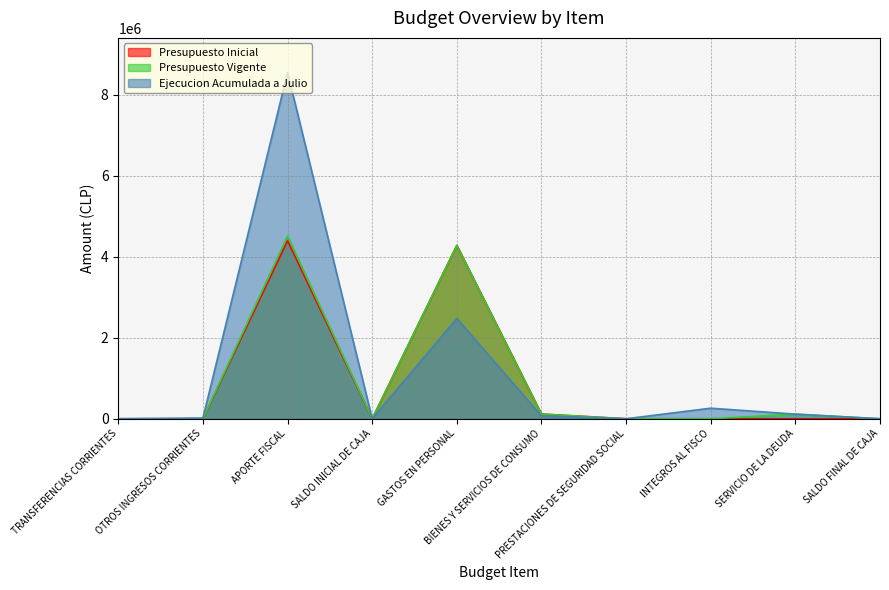

Reading left to right, list all the values displayed in this chart.

Presupuesto Inicial: TRANSFERENCIAS CORRIENTES=10	OTROS INGRESOS CORRIENTES=1372	APORTE FISCAL=4398599	SALDO INICIAL DE CAJA=20	GASTOS EN PERSONAL=4283681	BIENES Y SERVICIOS DE CONSUMO=116270	PRESTACIONES DE SEGURIDAD SOCIAL=10	INTEGROS AL FISCO=20	SERVICIO DE LA DEUDA=10	SALDO FINAL DE CAJA=10
Presupuesto Vigente: TRANSFERENCIAS CORRIENTES=10	OTROS INGRESOS CORRIENTES=1372	APORTE FISCAL=4512566	SALDO INICIAL DE CAJA=20	GASTOS EN PERSONAL=4283681	BIENES Y SERVICIOS DE CONSUMO=116270	PRESTACIONES DE SEGURIDAD SOCIAL=10	INTEGROS AL FISCO=20	SERVICIO DE LA DEUDA=113977	SALDO FINAL DE CAJA=10
Ejecucion Acumulada a Julio: TRANSFERENCIAS CORRIENTES=0	OTROS INGRESOS CORRIENTES=16745	APORTE FISCAL=8553865	SALDO INICIAL DE CAJA=0	GASTOS EN PERSONAL=2478313	BIENES Y SERVICIOS DE CONSUMO=68004	PRESTACIONES DE SEGURIDAD SOCIAL=0	INTEGROS AL FISCO=260788	SERVICIO DE LA DEUDA=113976	SALDO FINAL DE CAJA=0